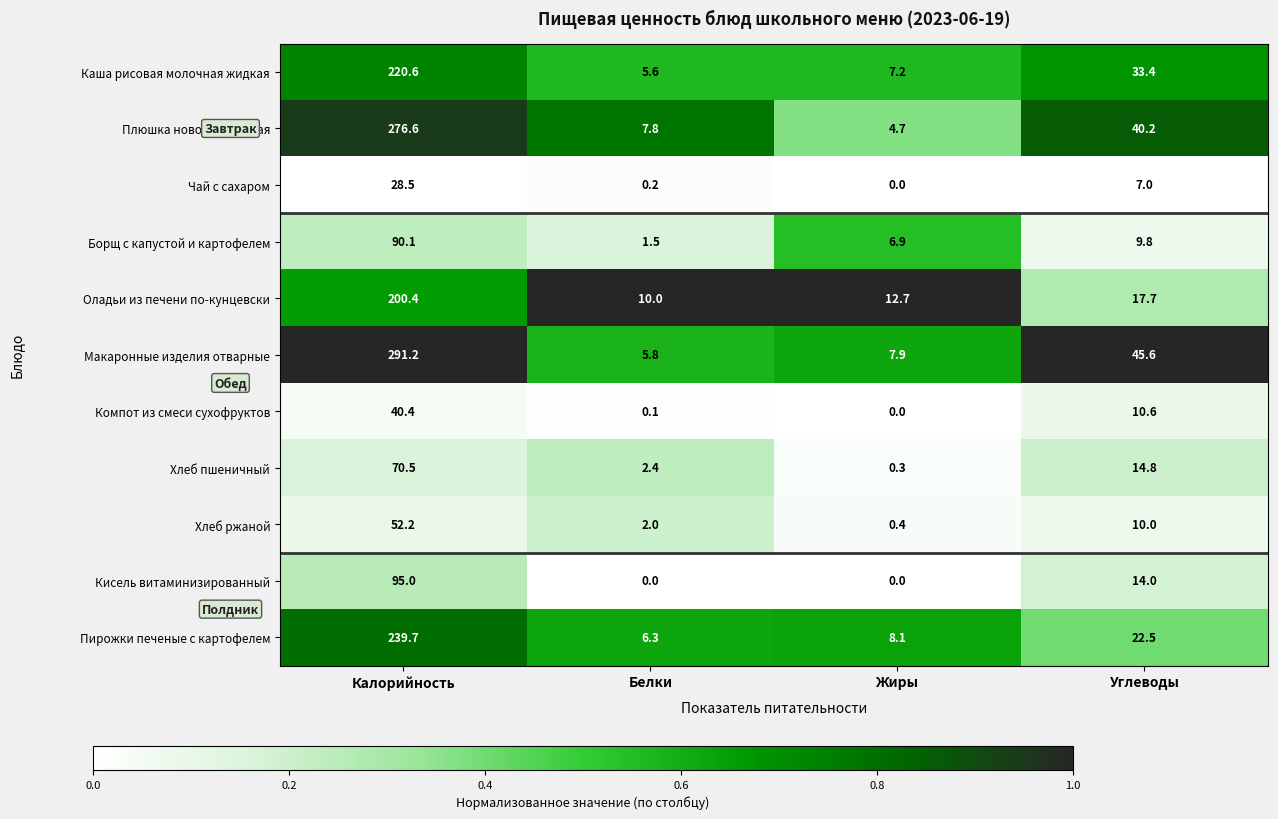

What is the total value across all series at Жиры?

48.2